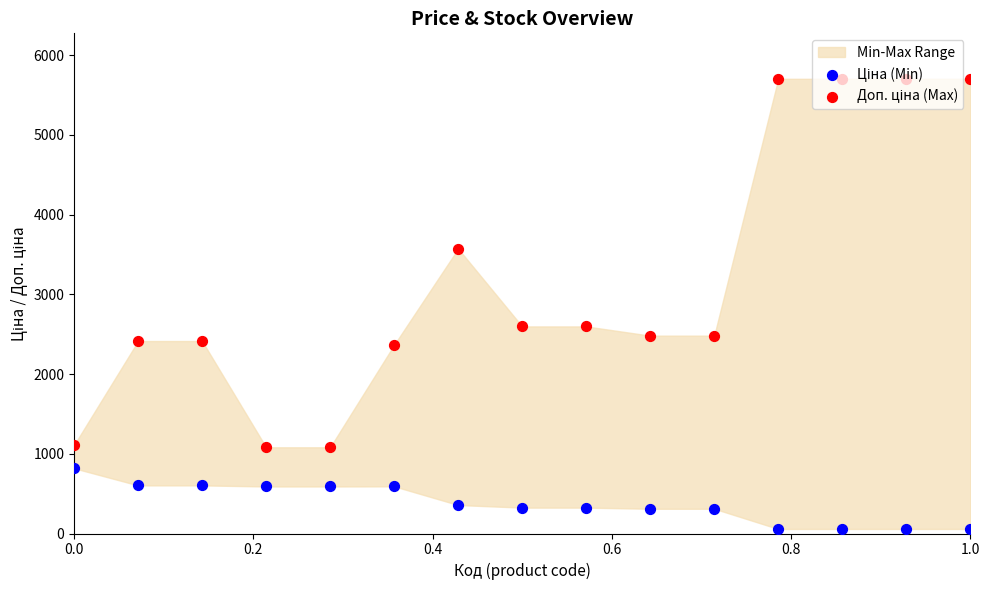

Is the value of Ціна (Min) at 14 greater than the value of Доп. ціна (Max) at 10?

No